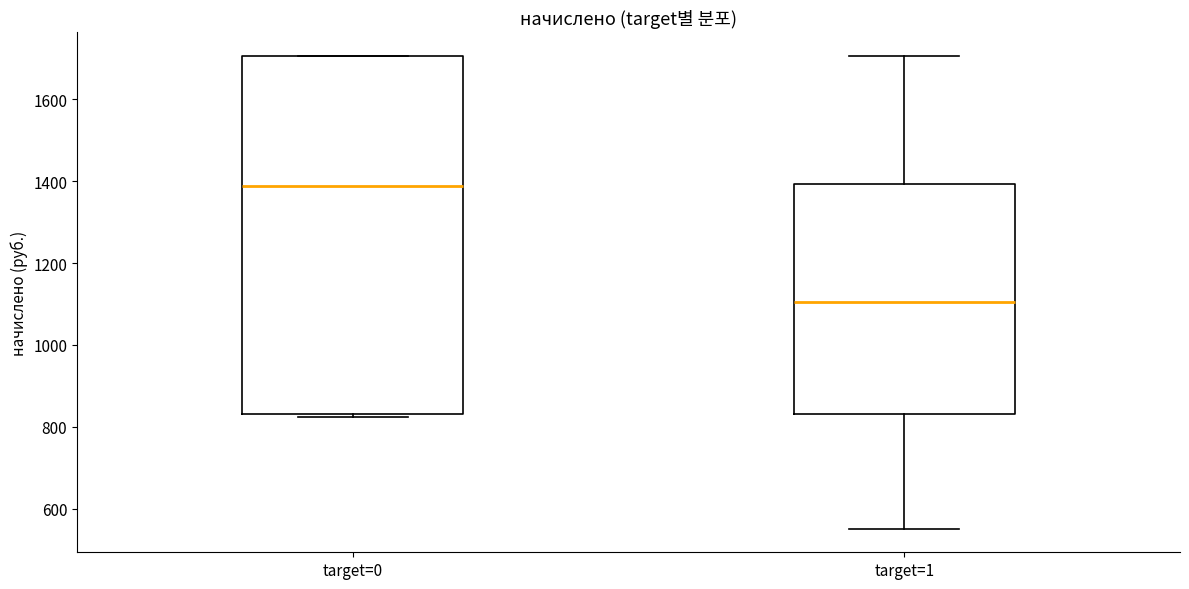

Comparing the boxes themselves (not the whiskers), which one is the tallest?

target=0